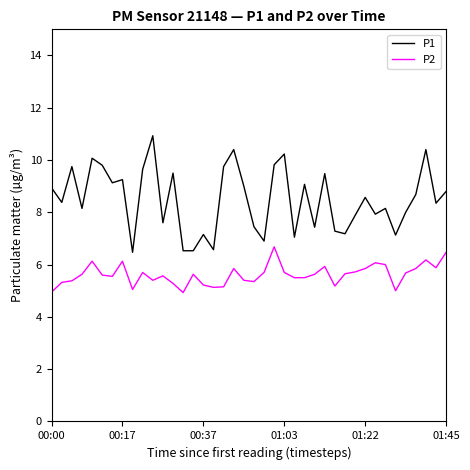

What is the minimum value shown in the chart?

4.9